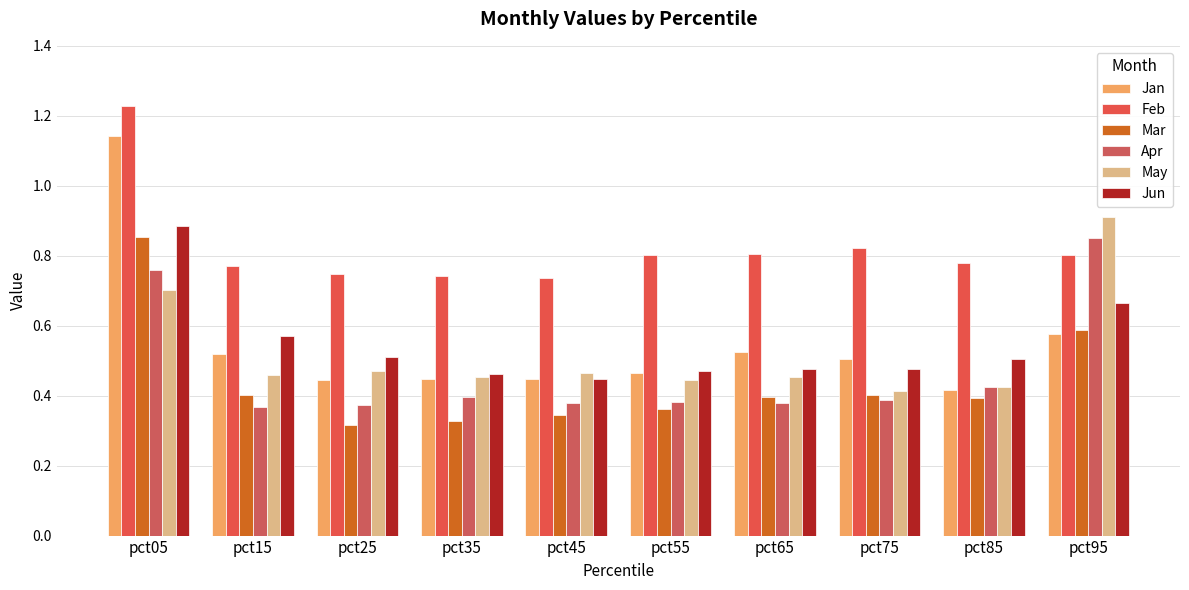

The value of Jan at pct25 is 0.2. True or false?

False